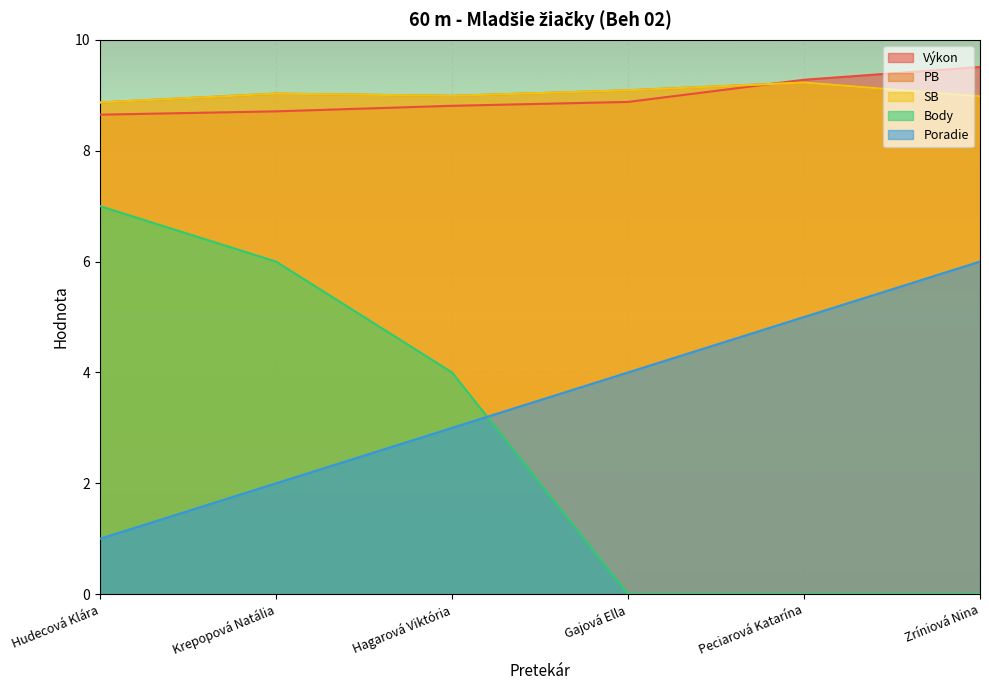

What is the total value across all series at Krepopová Natália?

34.8